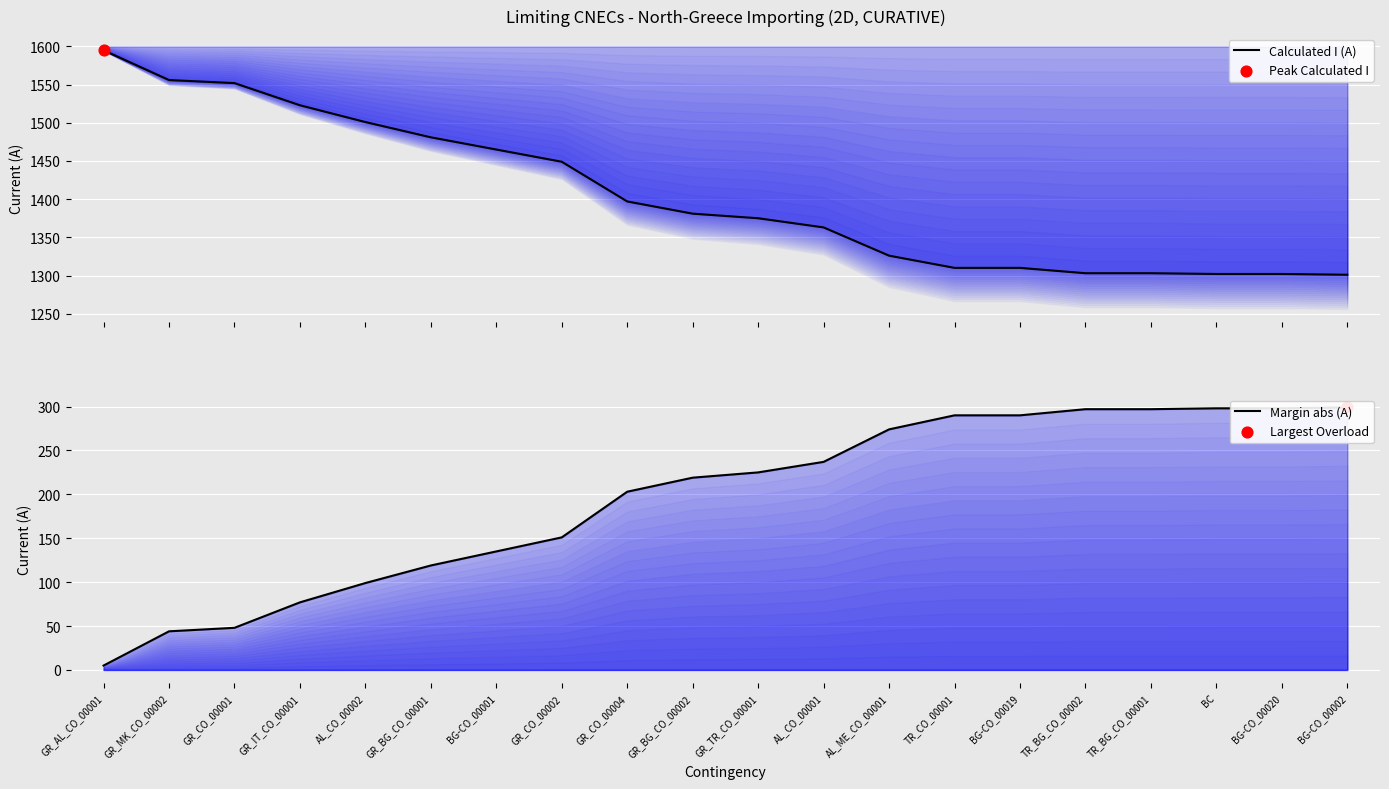

Is the value of Margin abs (A) at BC greater than the value of Calculated I (A) at TR_CO_00001?

No